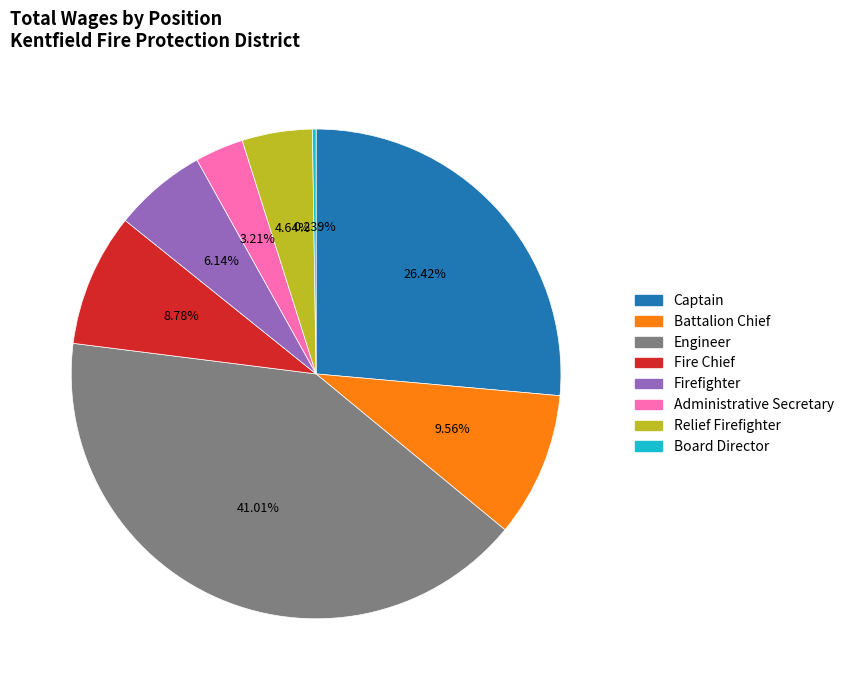

Does any single category account for the majority?

No